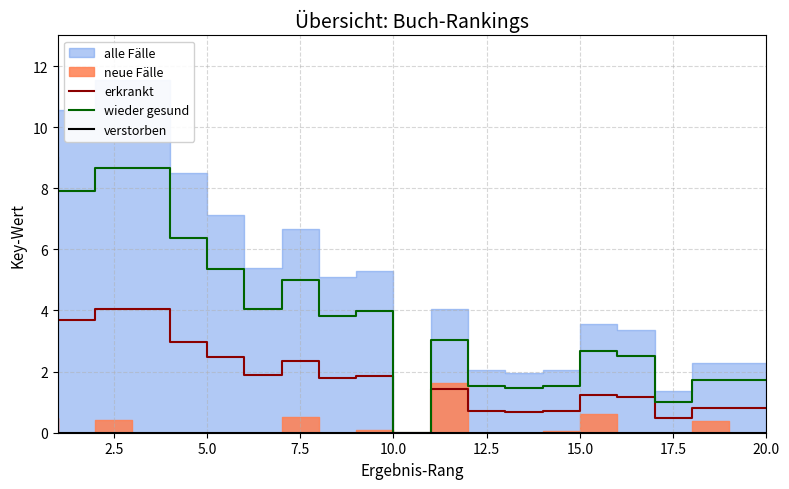

True or false: wieder gesund and verstorben intersect in this chart.

False